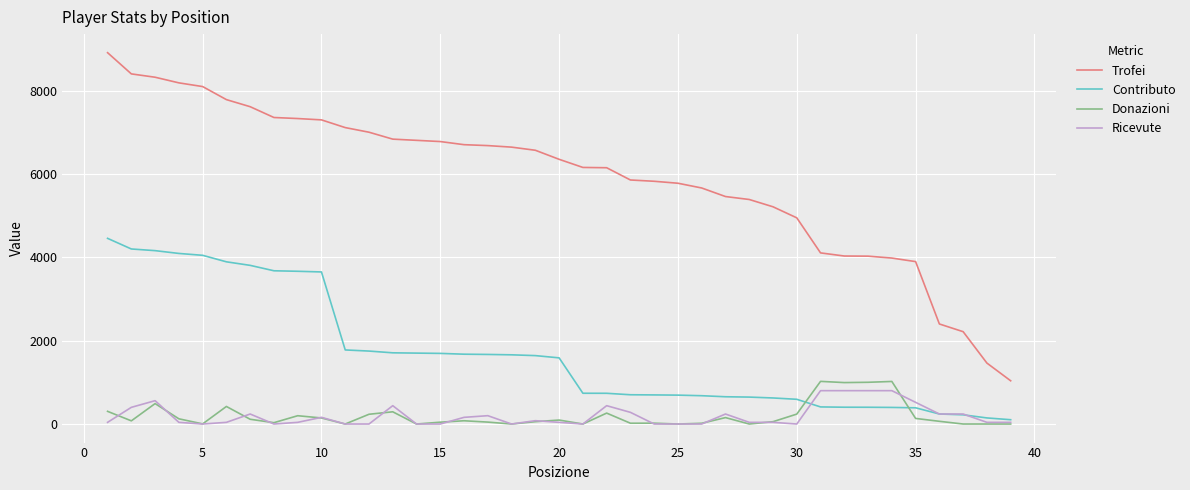

What is the highest value of the Donazioni series?

1023